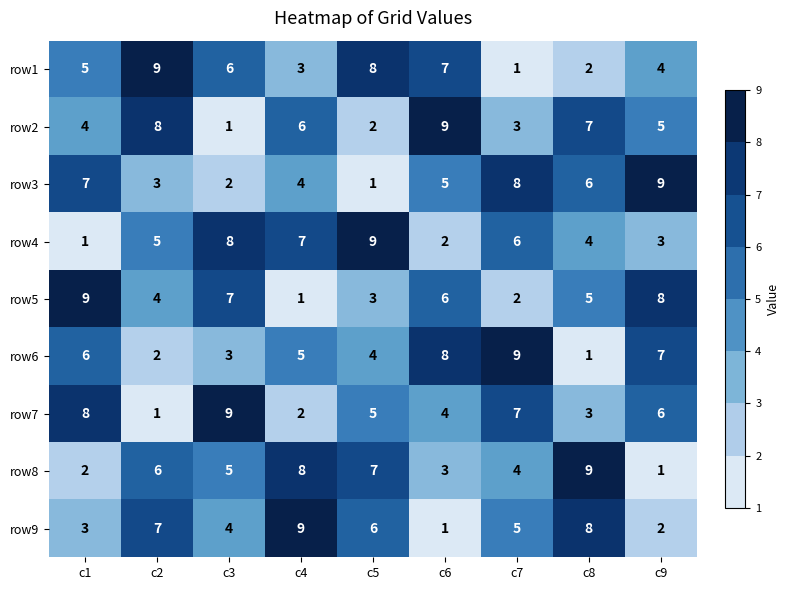

The row1 series shows 8 at c5. True or false?

True